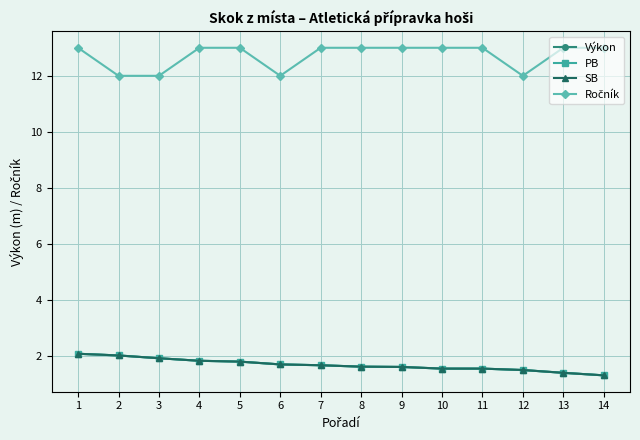

True or false: SB and Výkon intersect in this chart.

False